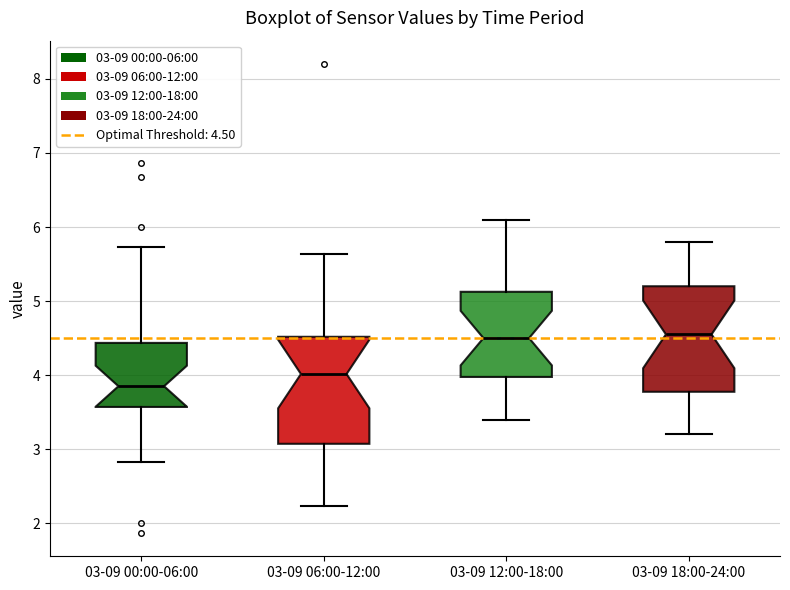

Reading left to right, read every box against the y-axis: the position of its median line, the range the box covers, and the ends of its whiskers. The values are not printed on the chart, so give them approximately, as read against the axis.

03-09 00:00-06:00: median 3.9, box 3.6 to 4.4, whiskers 2.8 to 5.7
03-09 06:00-12:00: median 4.0, box 3.1 to 4.5, whiskers 2.2 to 5.6
03-09 12:00-18:00: median 4.5, box 4.0 to 5.1, whiskers 3.4 to 6.1
03-09 18:00-24:00: median 4.6, box 3.8 to 5.2, whiskers 3.2 to 5.8